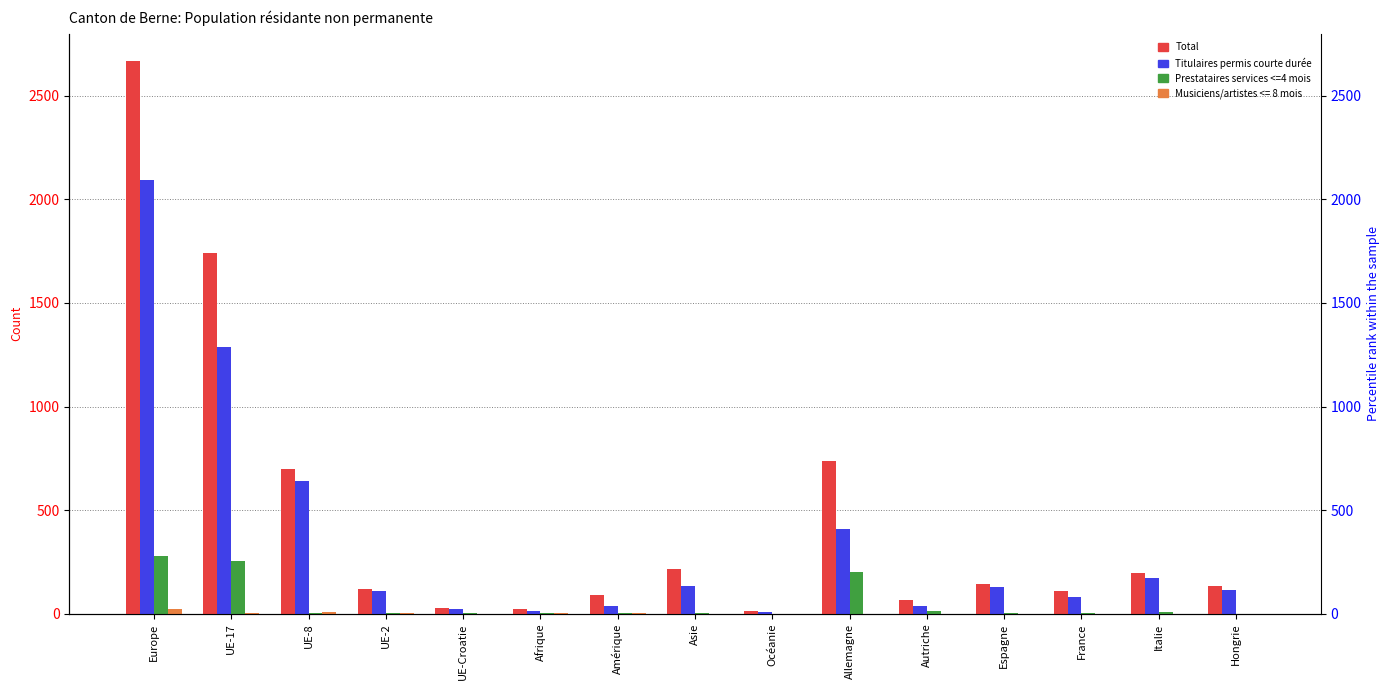

How many data points does each series have?

15